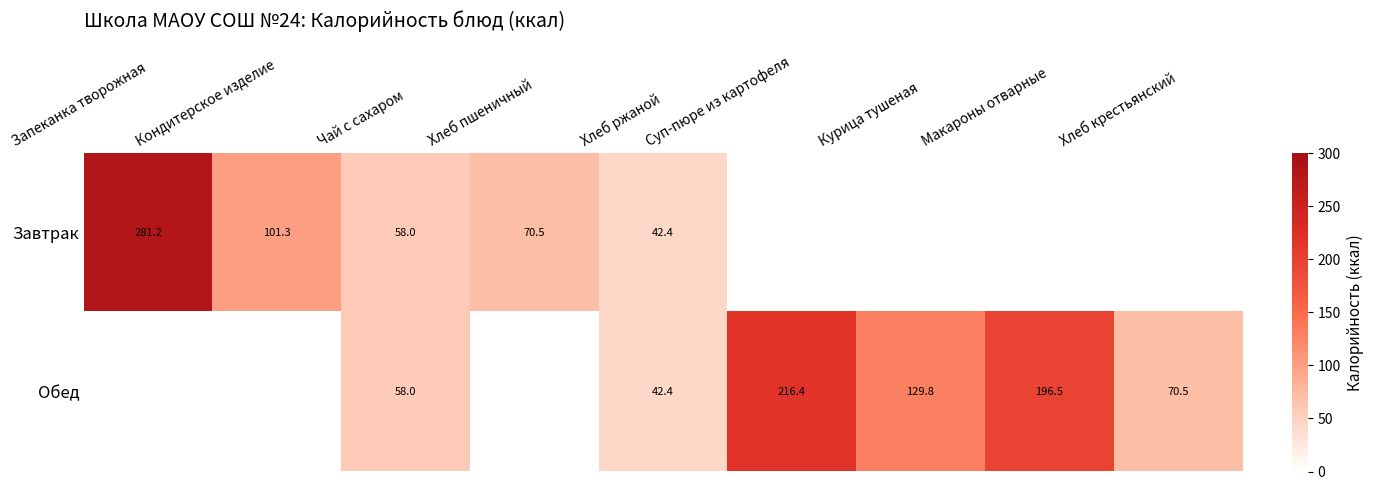

How many data points does each series have?

9